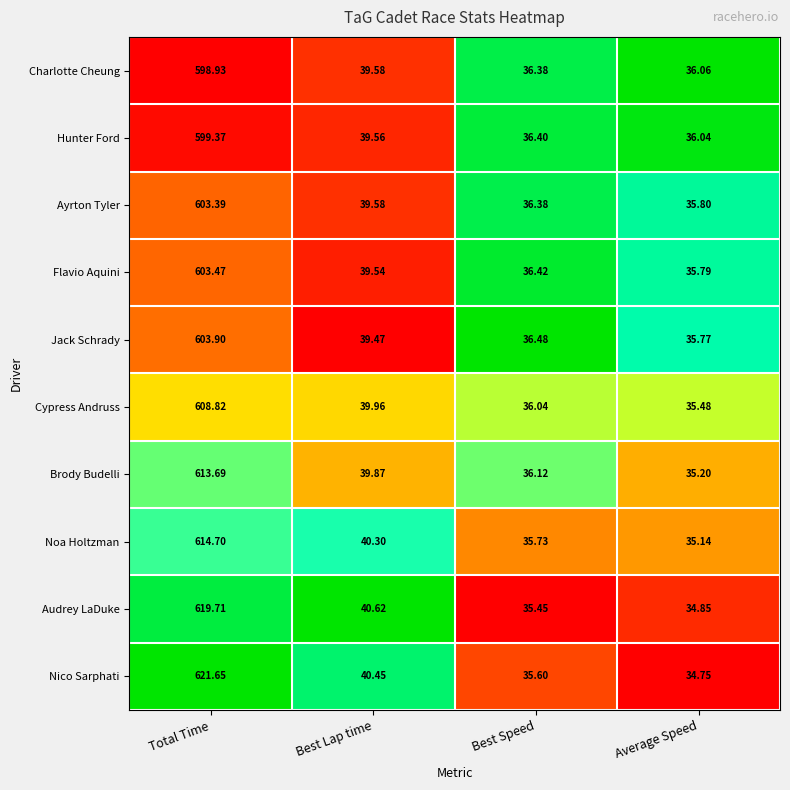

Which label corresponds to the smallest value in the chart?

Average Speed